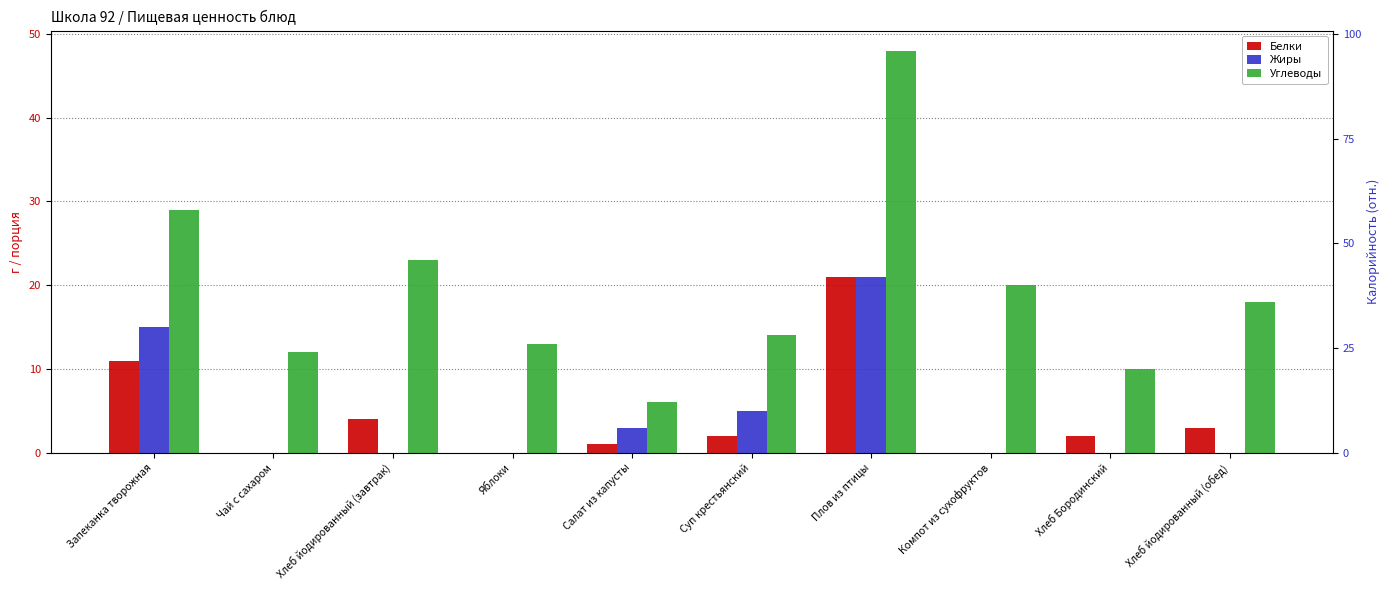

List the labels in order of Белки value, largest first.

Плов из птицы, Запеканка творожная, Хлеб йодированный (завтрак), Хлеб йодированный (обед), Суп крестьянский, Хлеб Бородинский, Салат из капусты, Чай с сахаром, Яблоки, Компот из сухофруктов